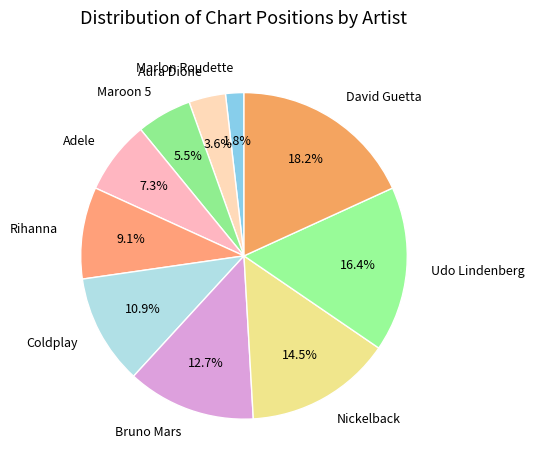

Does any single category account for the majority?

No